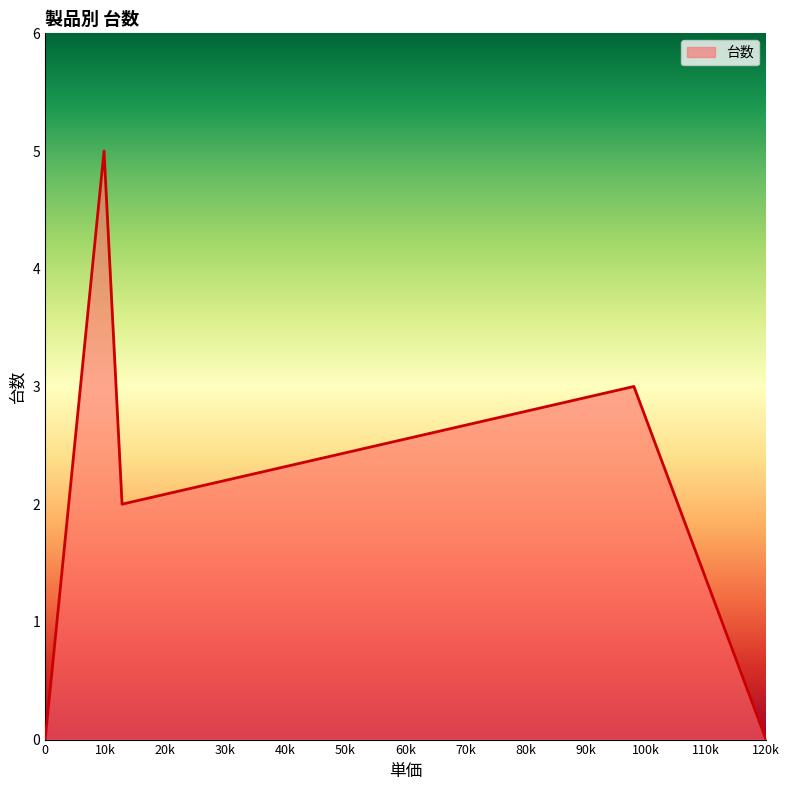

True or false: there are more than 2 points higher than both neighbors.

False